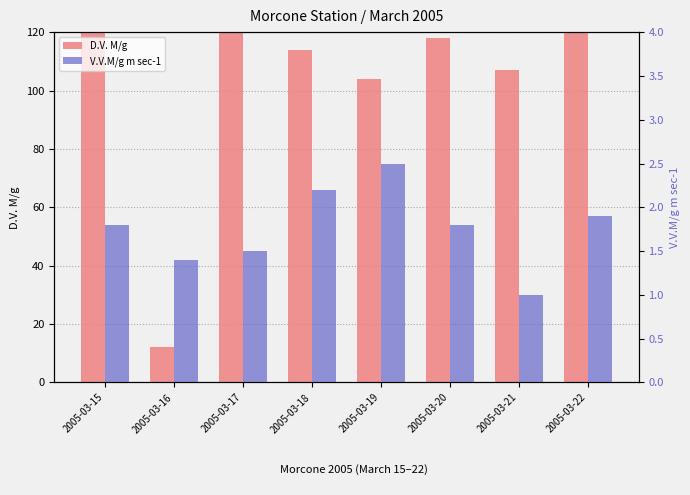

How many groups of bars are there?

8